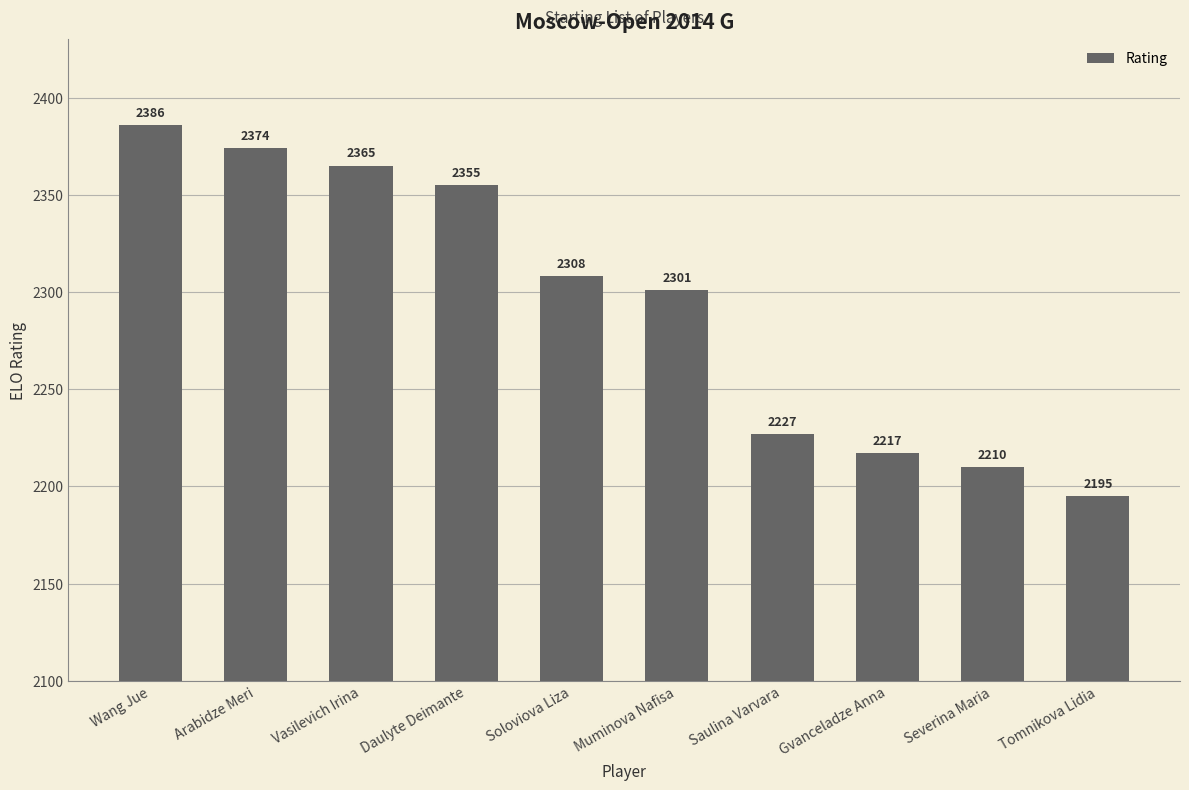

What is the approximate value at Vasilevich Irina?

2365